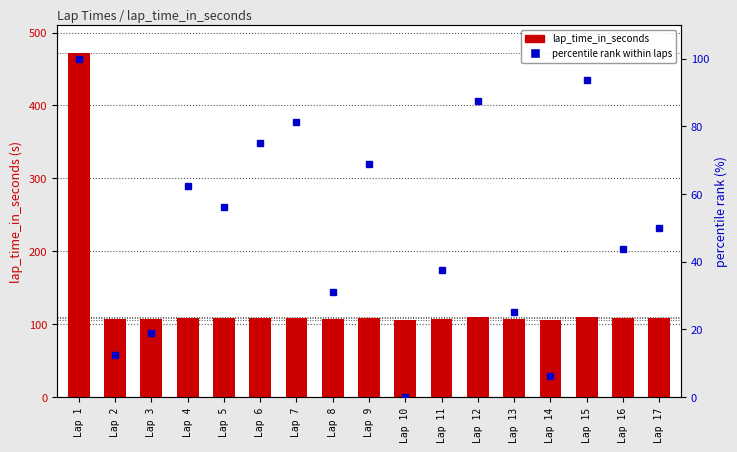

Between Lap 17 and Lap 12, which is larger?

Lap 12